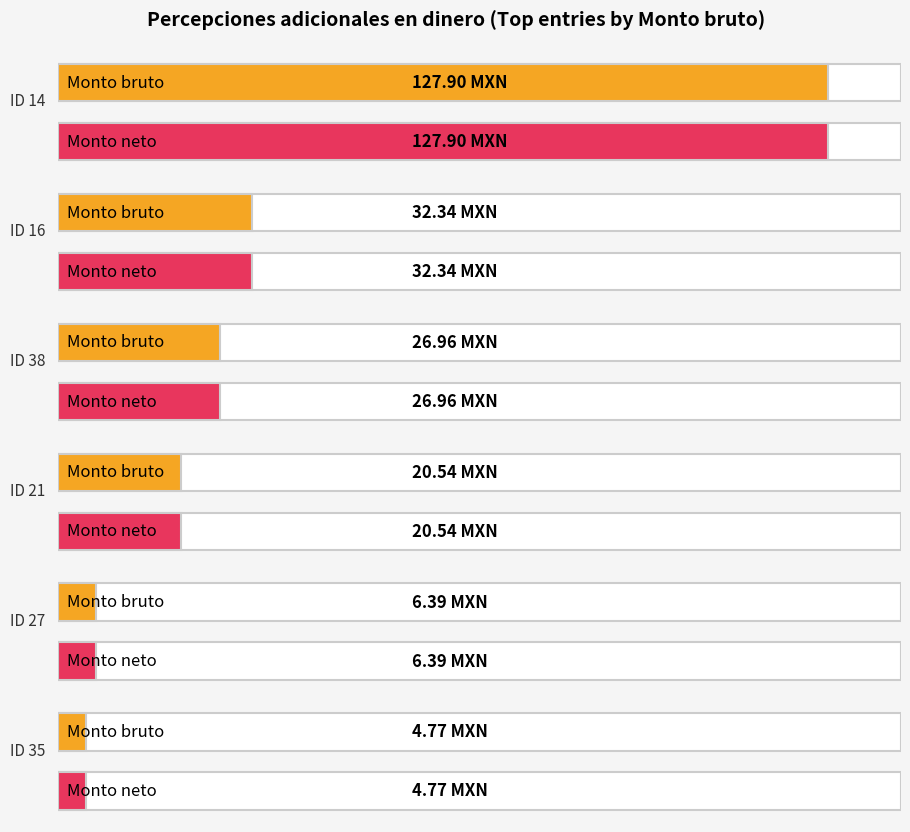

What is the sum of all Monto bruto values?

218.9